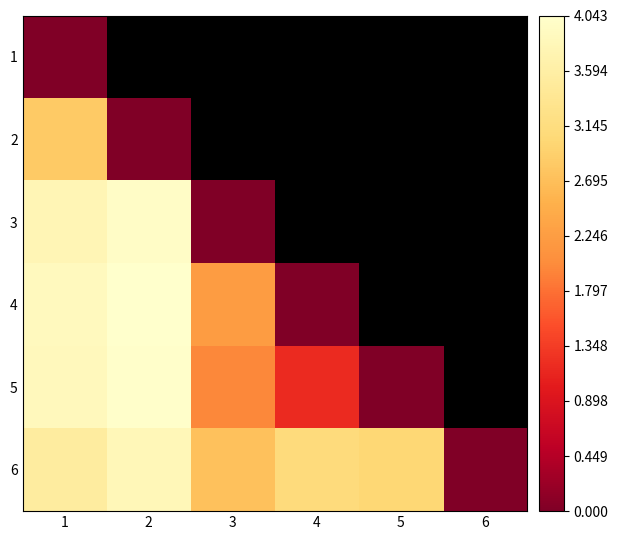

True or false: 6 has a value of 0.9 at 3.

False